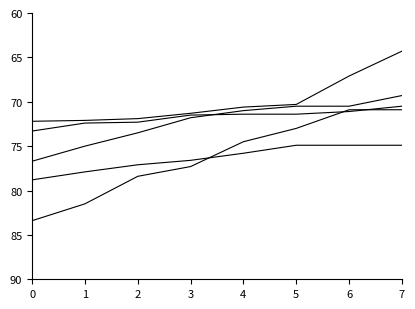

What is the total value across all series at 7?

349.9